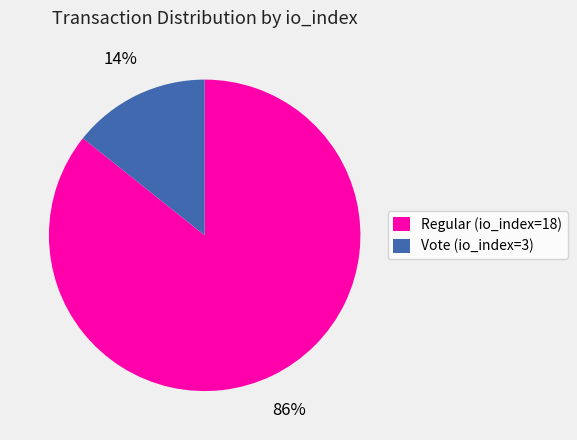

How many slices are in this pie chart?

2